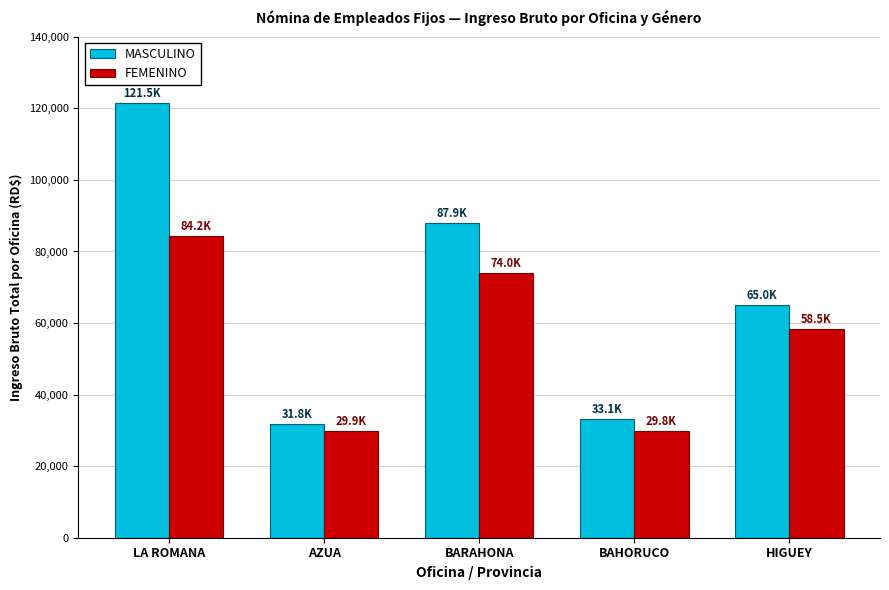

The FEMENINO series shows 29920.6 at AZUA. True or false?

True